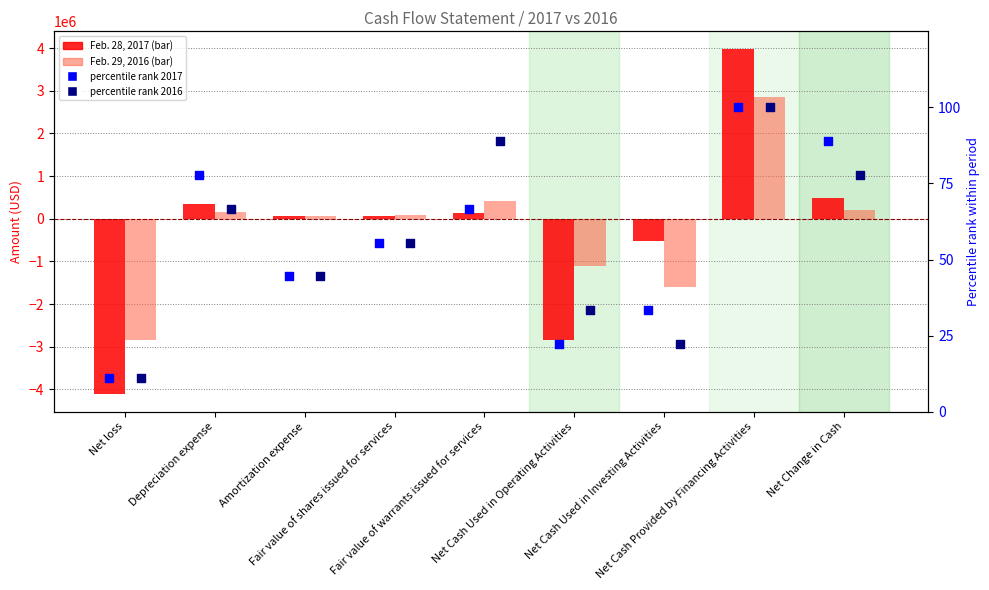

At how many categories does at least one series exceed 551697?

1